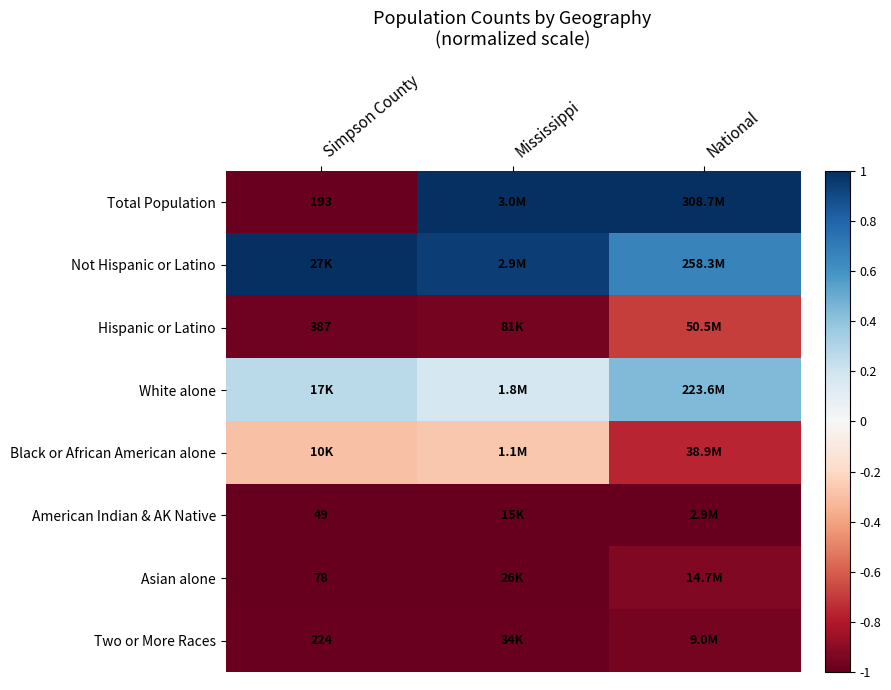

Between Simpson County and National, which is larger?

National